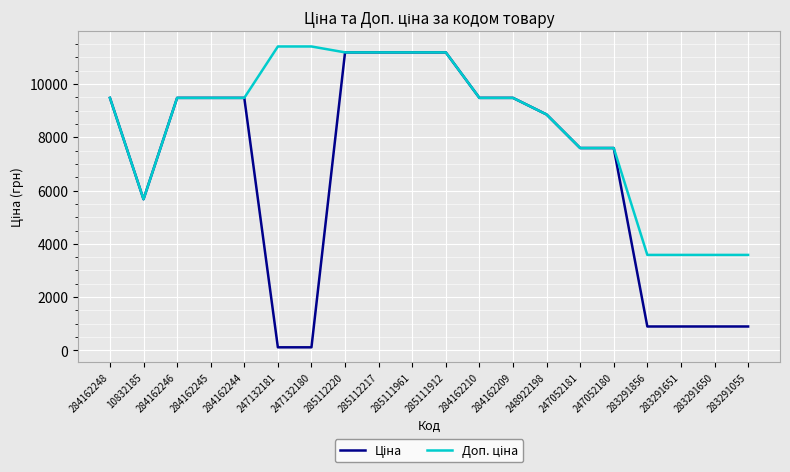

What position from the right is 283291856?

4